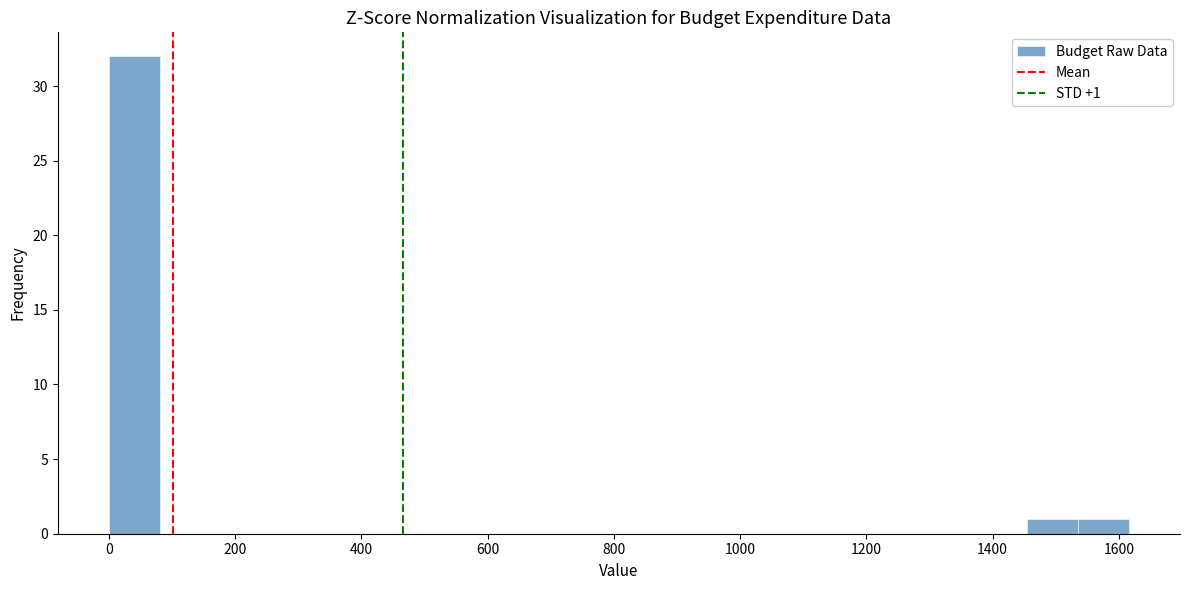

Which range on the x-axis has the tallest bar?

0 to 80